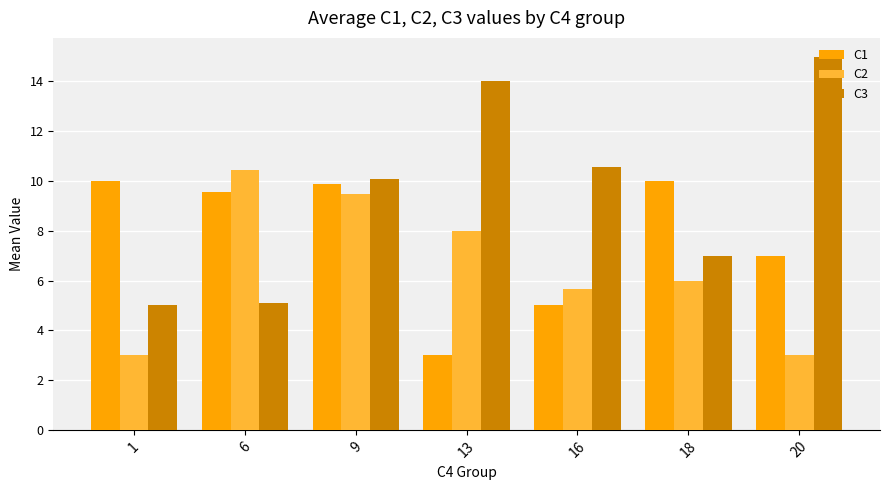

Is it true that C2 equals 1.2 at 20?

False